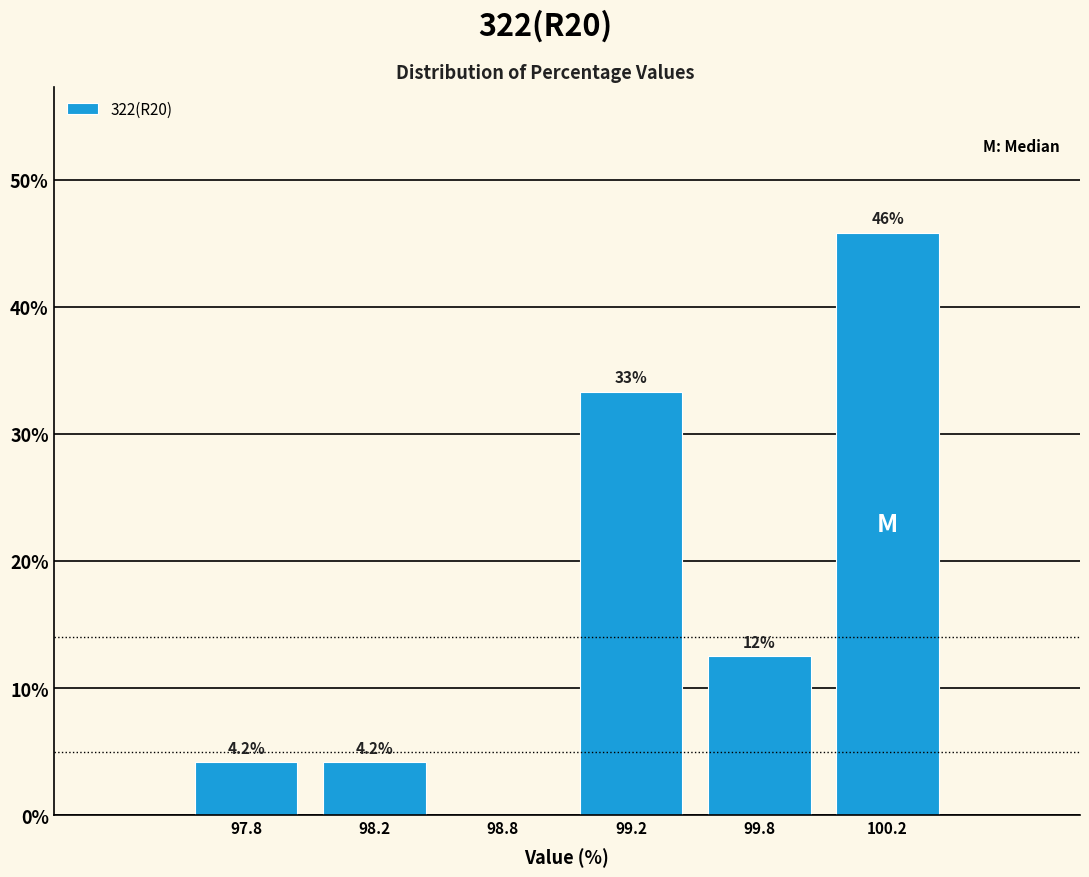

Reading left to right, what are all the values shown in this chart?

97.8=4.2	98.2=4.2	98.8=0.0	99.2=33.3	99.8=12.5	100.2=45.8